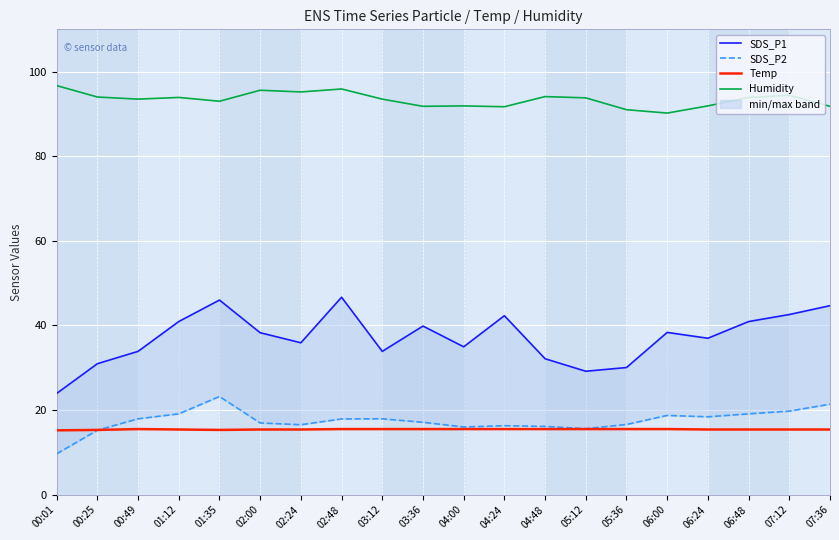

True or false: SDS_P2 has a value of 15.6 at 05:12.

True